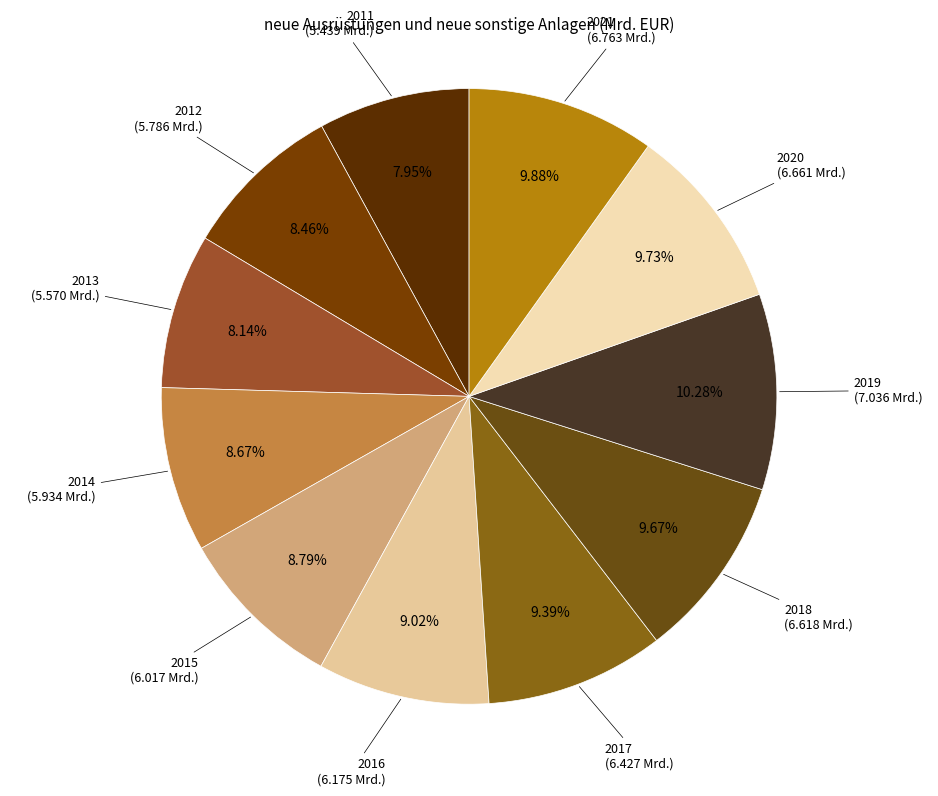

Rank the categories by value from lowest to highest.

2011, 2013, 2012, 2014, 2015, 2016, 2017, 2018, 2020, 2021, 2019